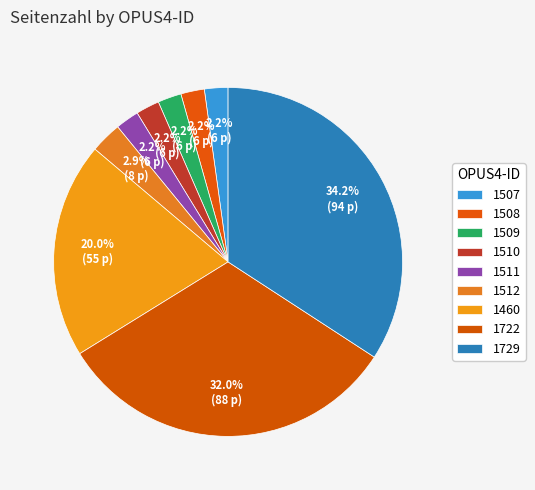

Rank the categories by value from highest to lowest.

1729, 1722, 1460, 1512, 1507, 1508, 1509, 1510, 1511